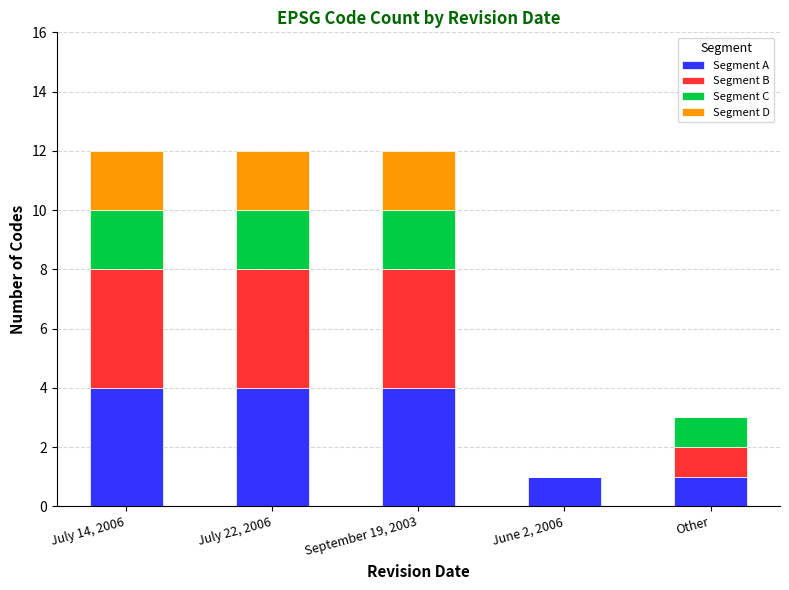

What is the maximum value for Segment A?

4